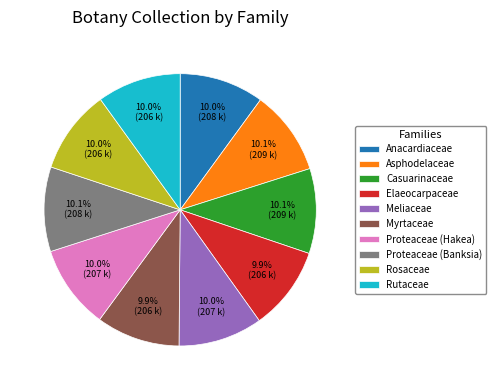

Approximately how many times larger is the value at Myrtaceae compared to Rutaceae?

1.0